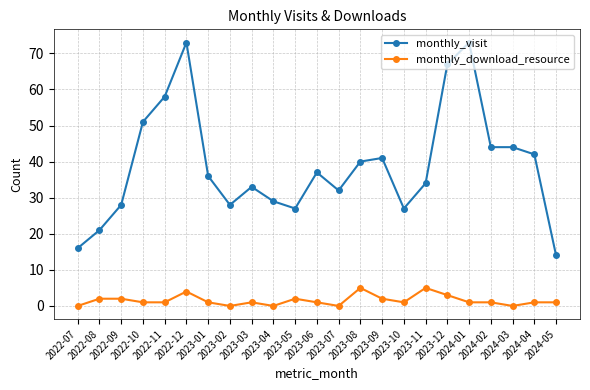

Rank the series by their maximum value, from lowest to highest.

monthly_download_resource, monthly_visit